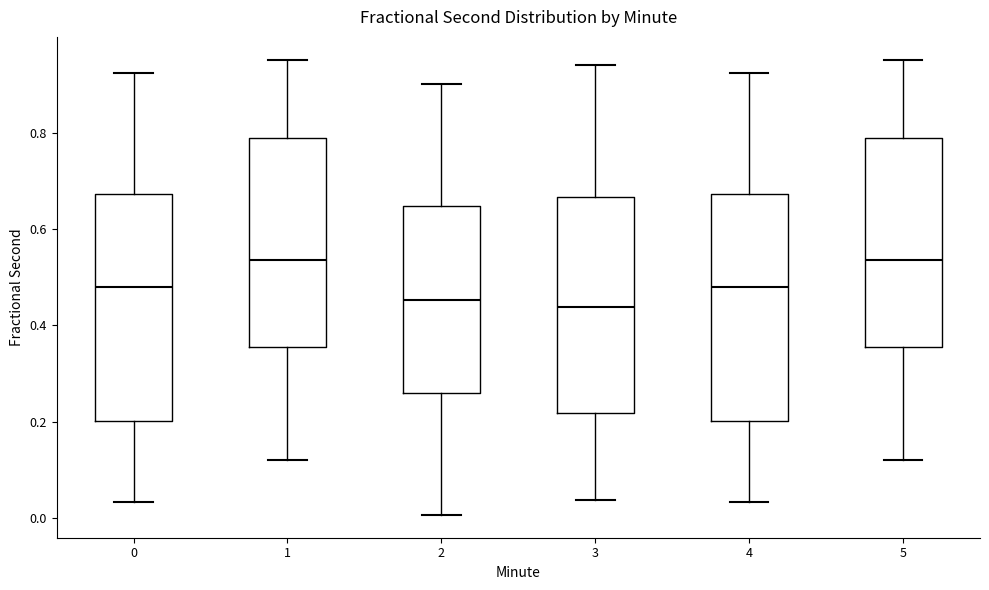

Reading left to right, read every box against the y-axis: the position of its median line, the range the box covers, and the ends of its whiskers. The values are not printed on the chart, so give them approximately, as read against the axis.

0: median 0.48, box 0.20 to 0.68, whiskers 0.04 to 0.92
1: median 0.54, box 0.36 to 0.78, whiskers 0.12 to 0.96
2: median 0.46, box 0.26 to 0.64, whiskers 0.00 to 0.90
3: median 0.44, box 0.22 to 0.66, whiskers 0.04 to 0.94
4: median 0.48, box 0.20 to 0.68, whiskers 0.04 to 0.92
5: median 0.54, box 0.36 to 0.78, whiskers 0.12 to 0.96